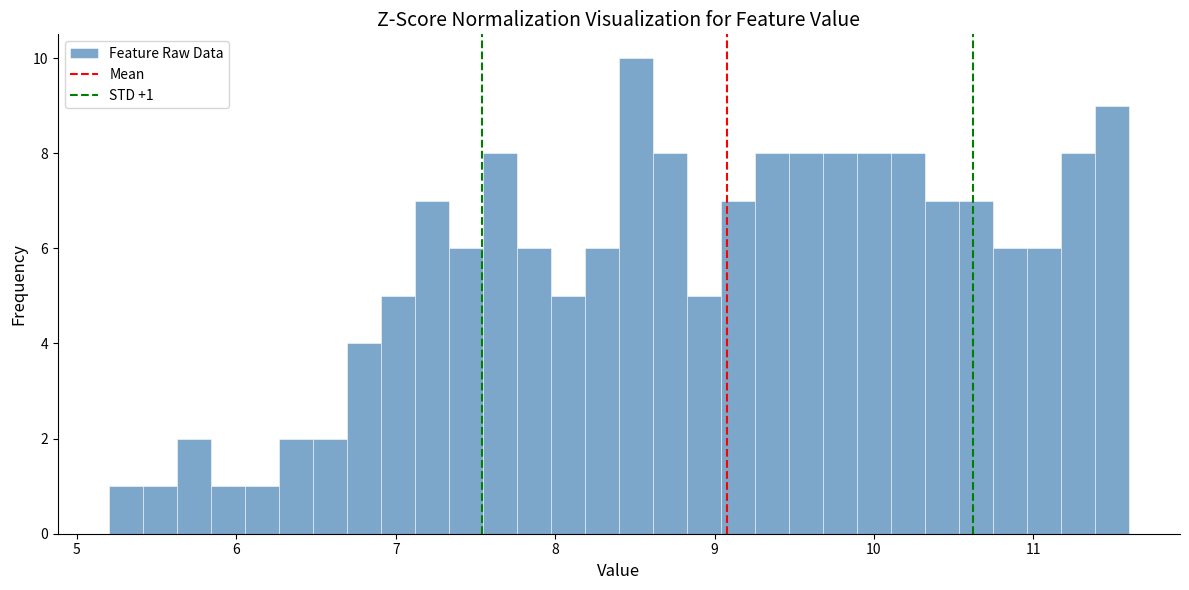

Read against the x-axis, roughly where is the centre of the tallest bar?

8.5